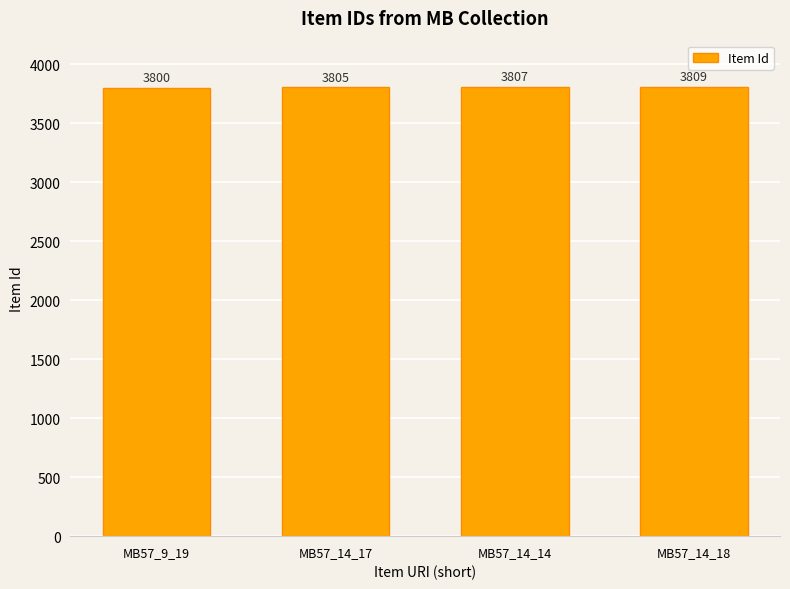

What is the sum of all values?

15221